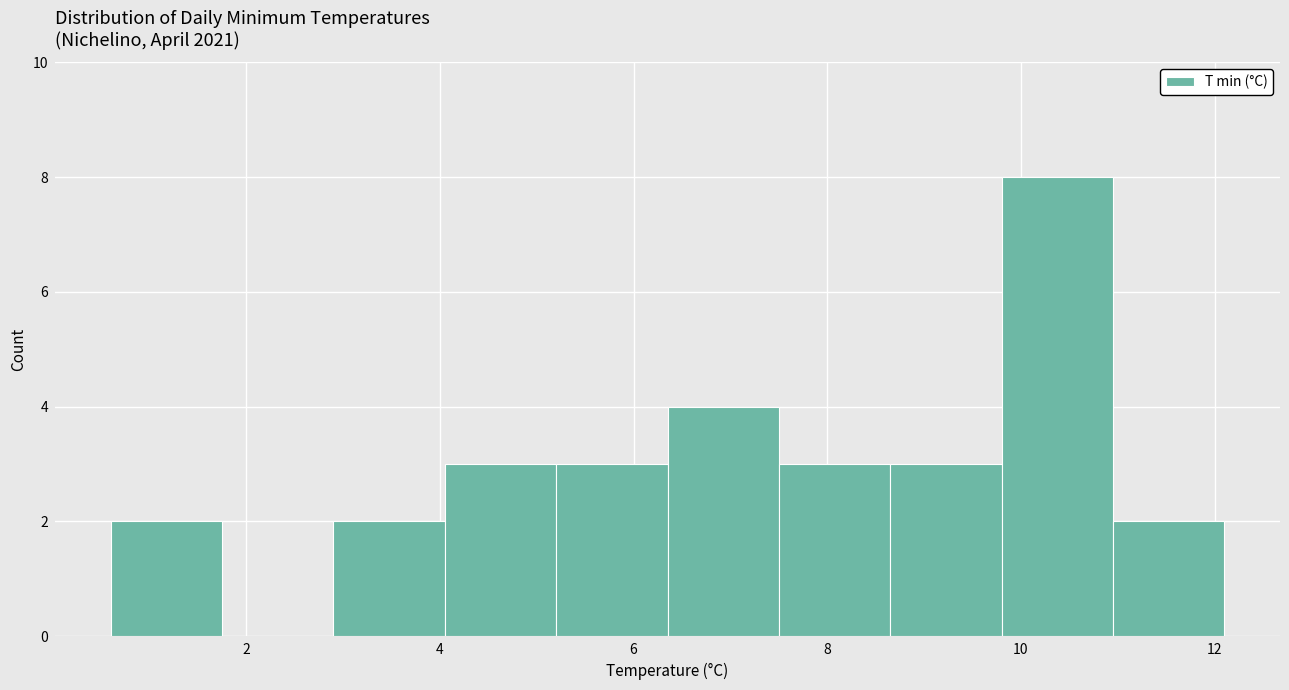

Reading left to right, list every bar in this chart as the range it spans on the x-axis followed by its height. Neither the bar edges nor the heights are printed on the chart, so give them approximately, as read against the axes.

0.60 to 1.75: 2
1.75 to 2.90: 0
2.90 to 4.05: 2
4.05 to 5.20: 3
5.20 to 6.35: 3
6.35 to 7.50: 4
7.50 to 8.65: 3
8.65 to 9.80: 3
9.80 to 10.95: 8
10.95 to 12.10: 2